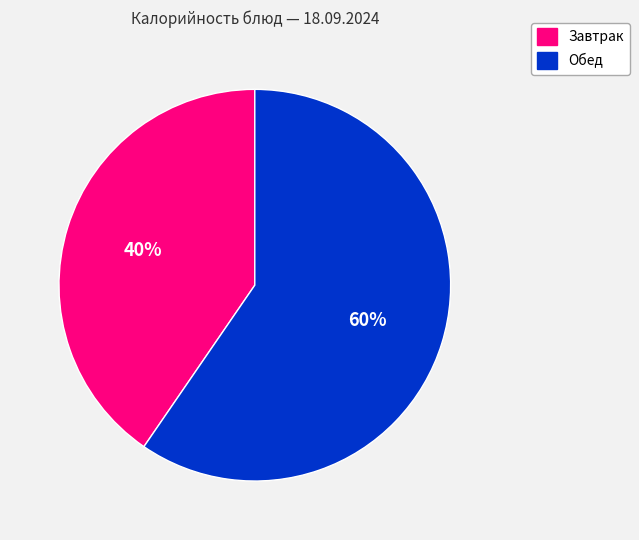

To the nearest percent, what is the average slice percentage?

50%